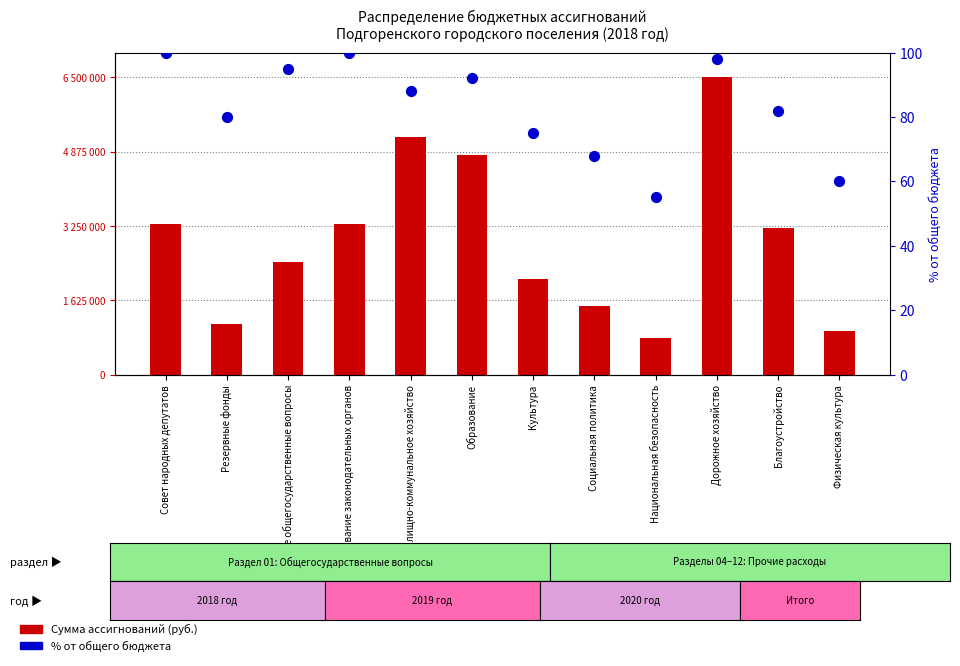

At how many categories does at least one series exceed 271?

6